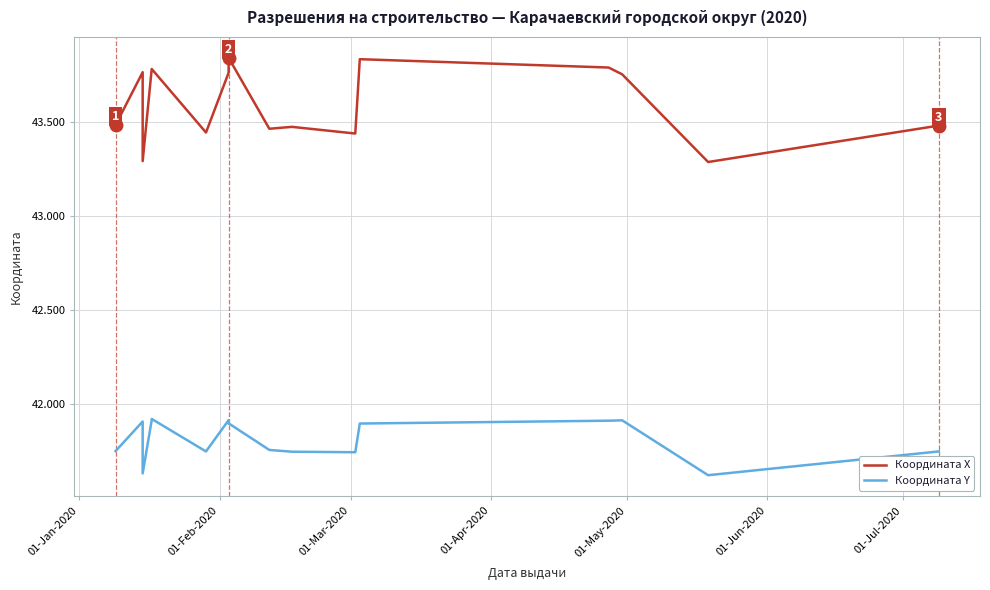

The Координата X series shows 72.0 at 8. True or false?

False